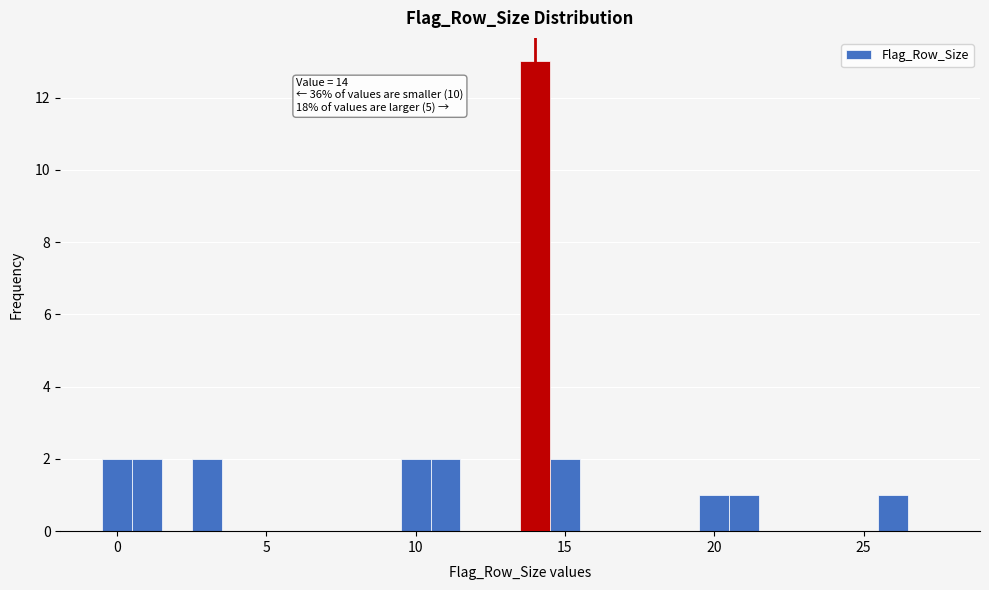

Around what value on the x-axis is the tallest bar? Give the approximate position of its centre, as read against the axis.

14.0